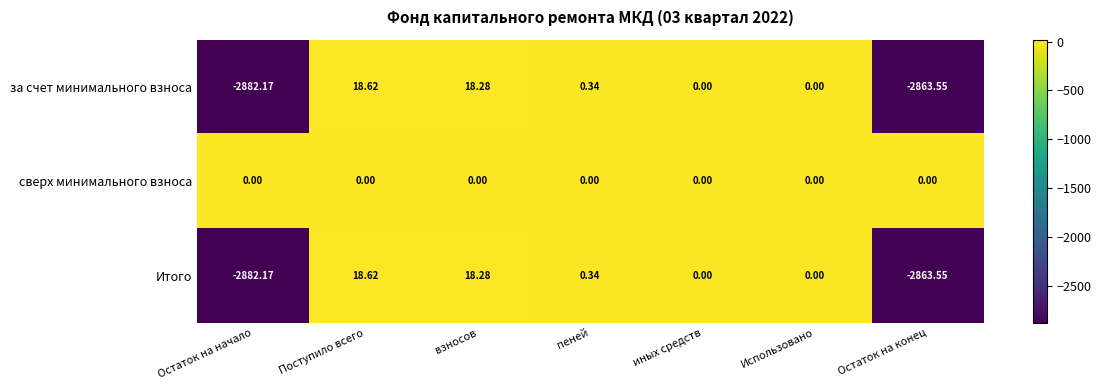

Which series has the largest total across all categories?

сверх минимального взноса